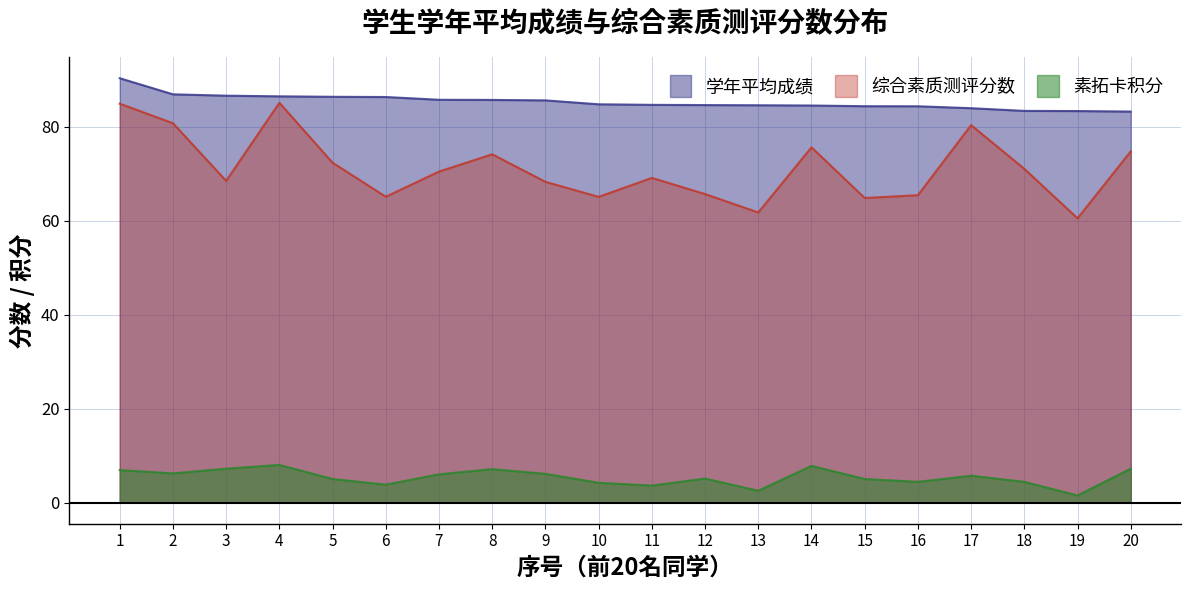

Where is 学年平均成绩 nearest to the value 86?

6